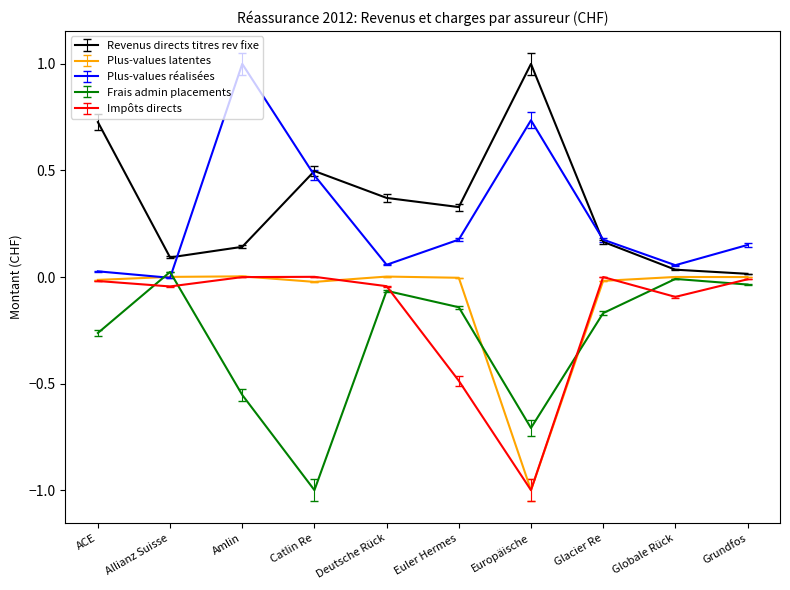

How many interior local valleys does the Revenus directs titres rev fixe series have?

2